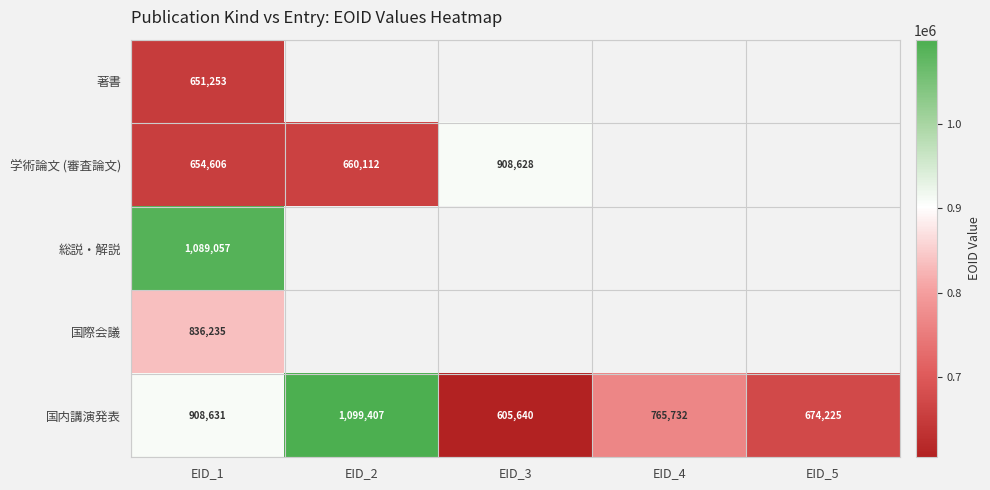

What is the lowest value of the 国内講演発表 series?

605640